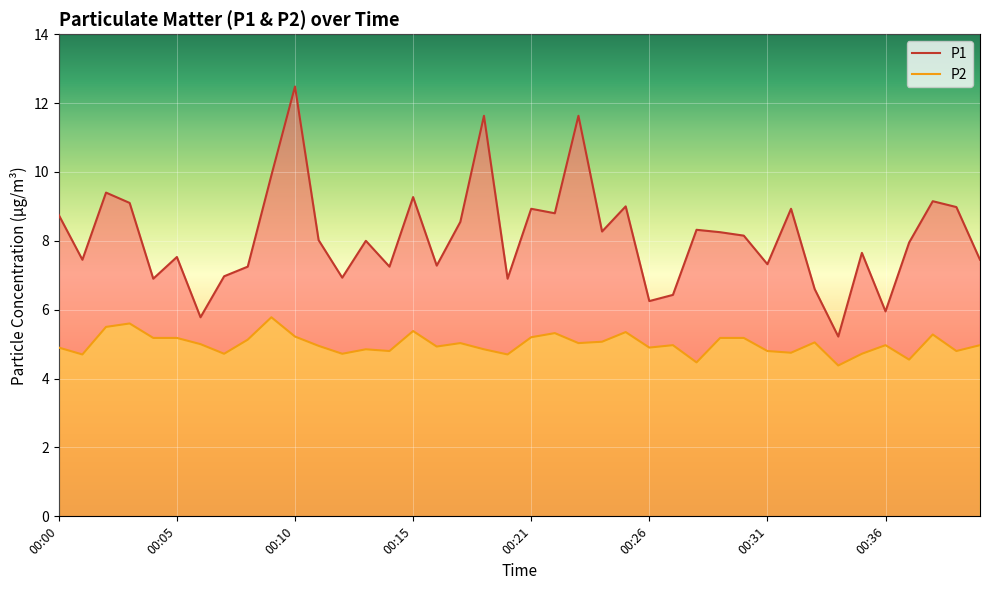

True or false: P1 and P2 cross at least once.

False